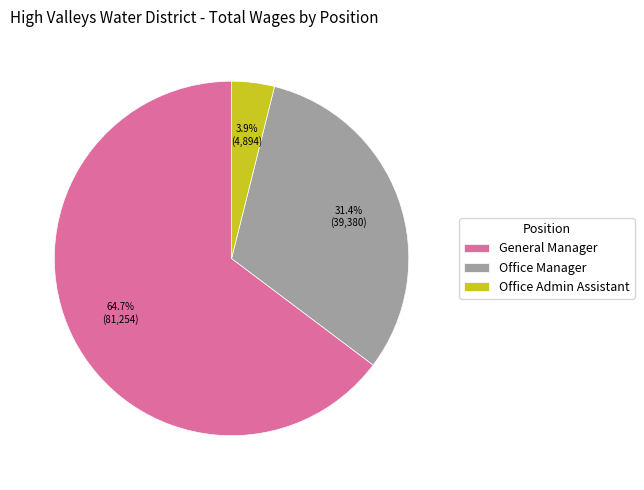

To the nearest percent, what is the average slice percentage?

33%